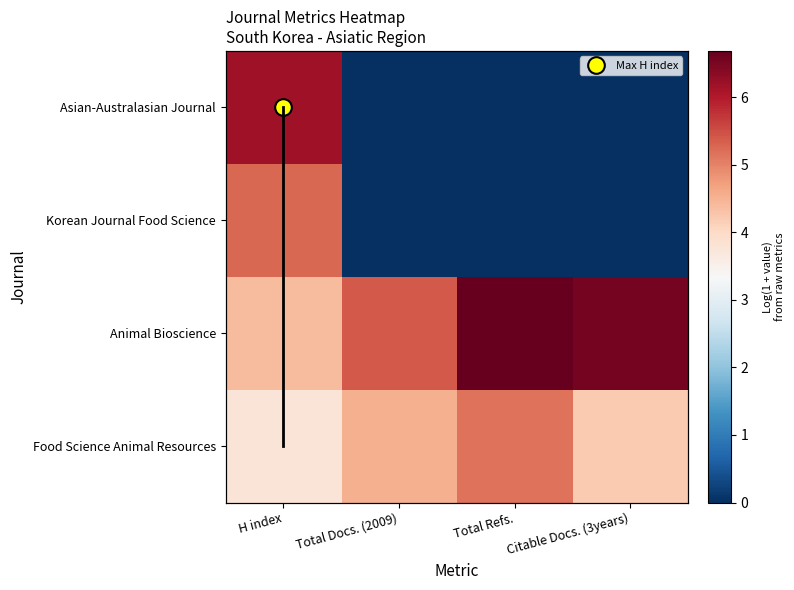

What is the highest value of the Asian-Australasian Journal series?

6.2